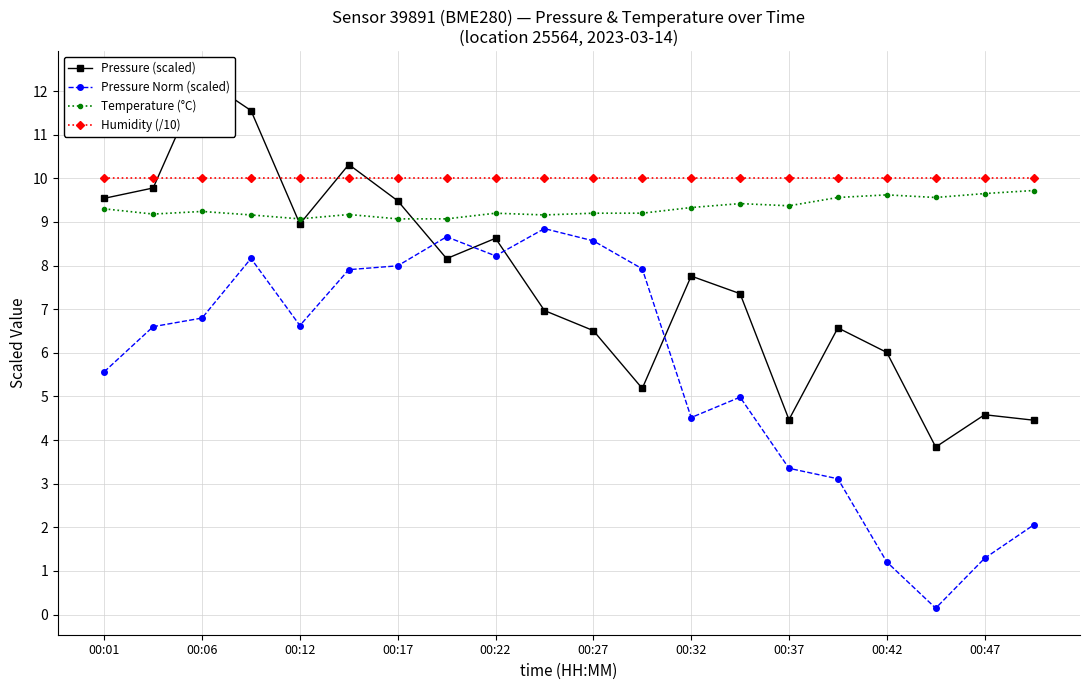

In Pressure (scaled), how many points are lower than both neighbors (excluding endpoints)?

5